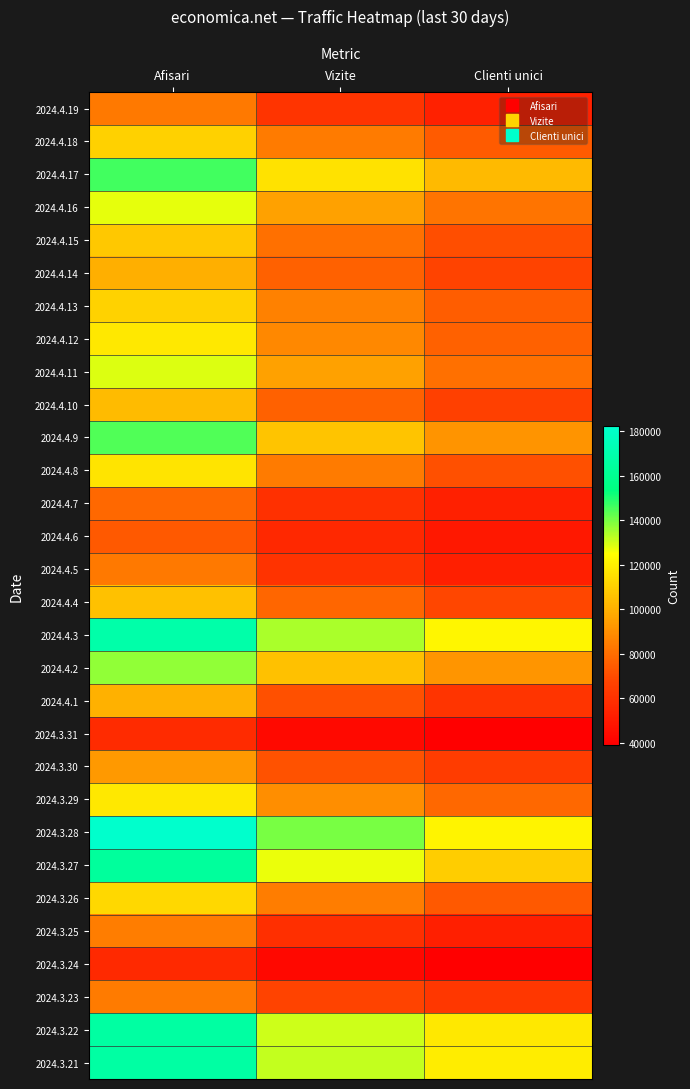

At how many categories does at least one series exceed 174211?

1